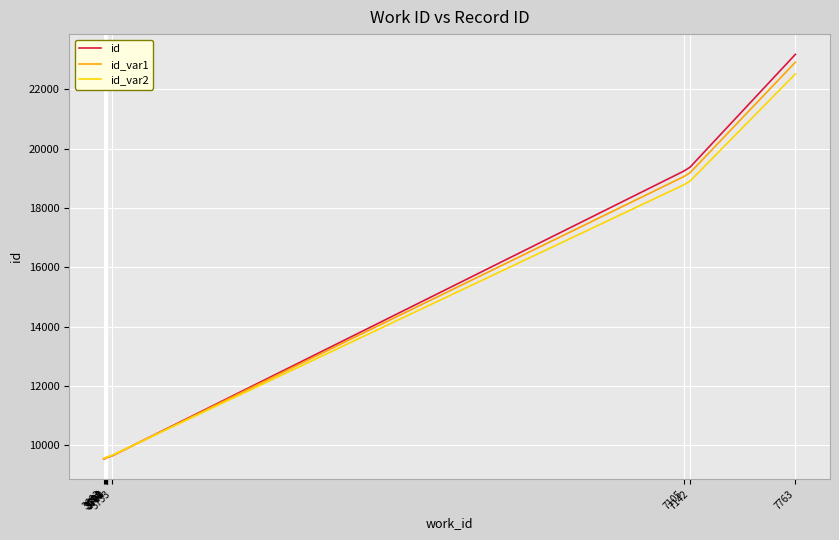

What is the maximum value shown in the chart?

23184.0